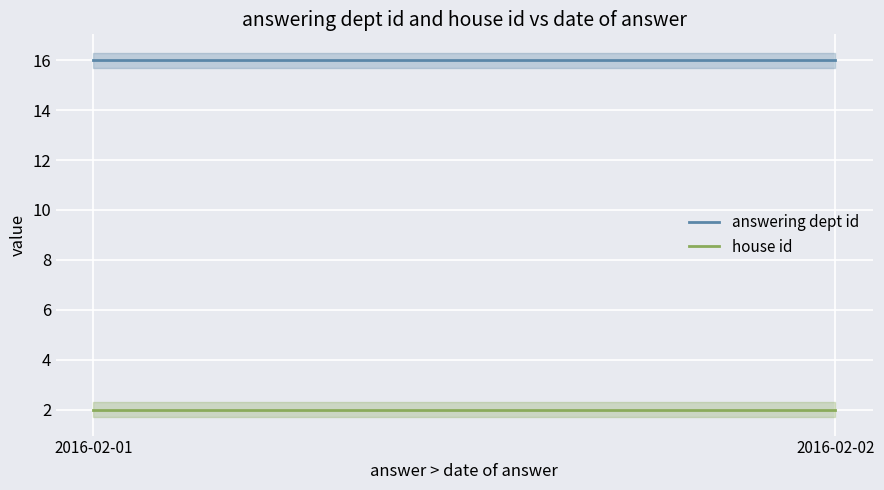

At how many categories does at least one series exceed 9?

2